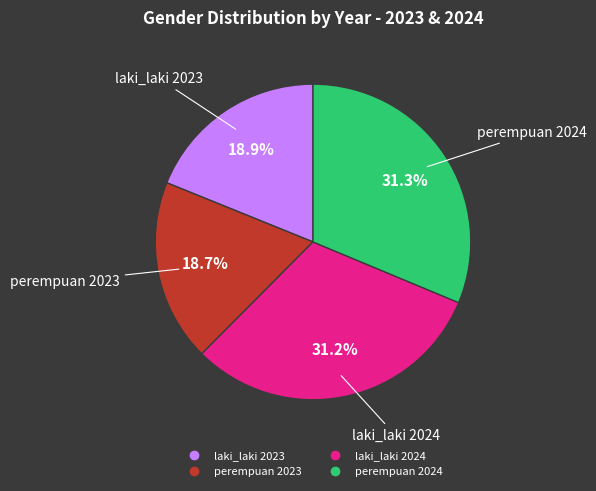

To the nearest percent, what portion does perempuan 2023 represent?

19%